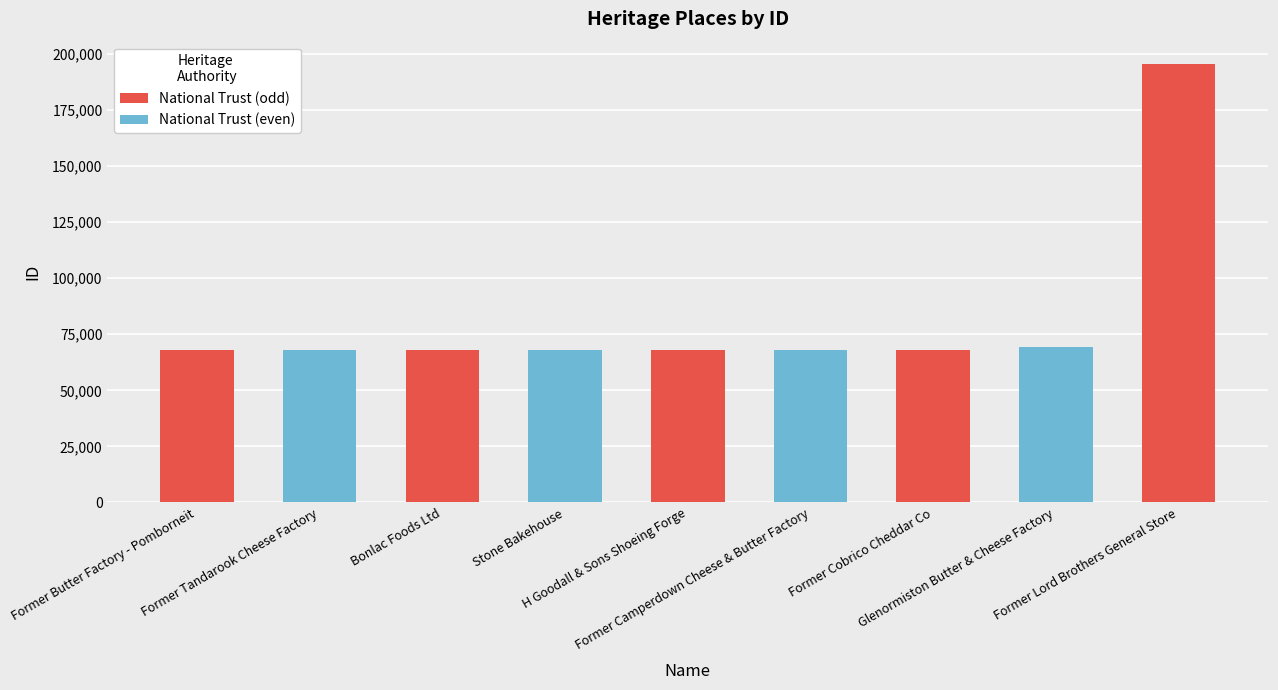

How many values are below 67822?

4